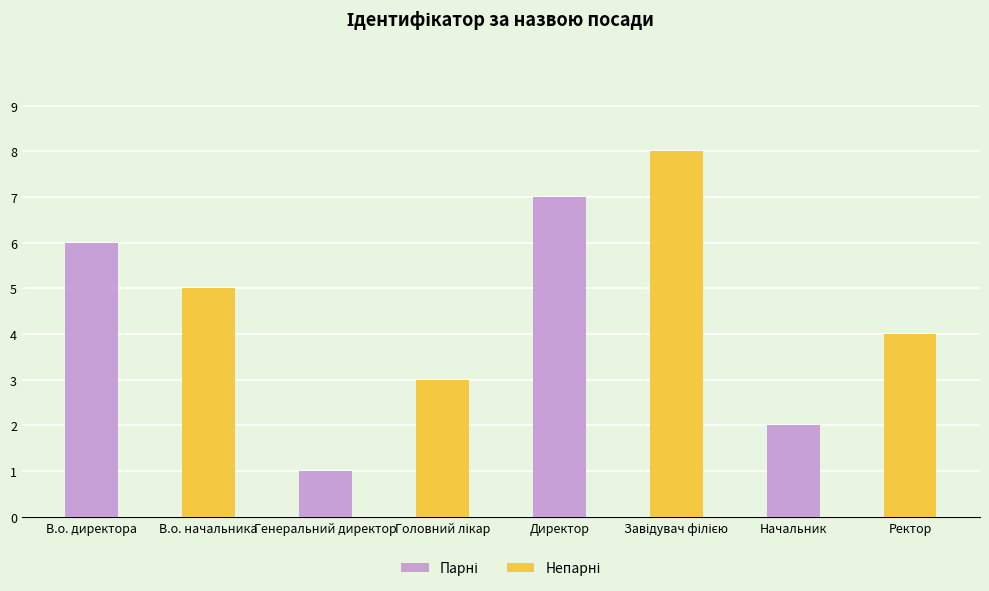

How many distinct data groups are displayed?

1